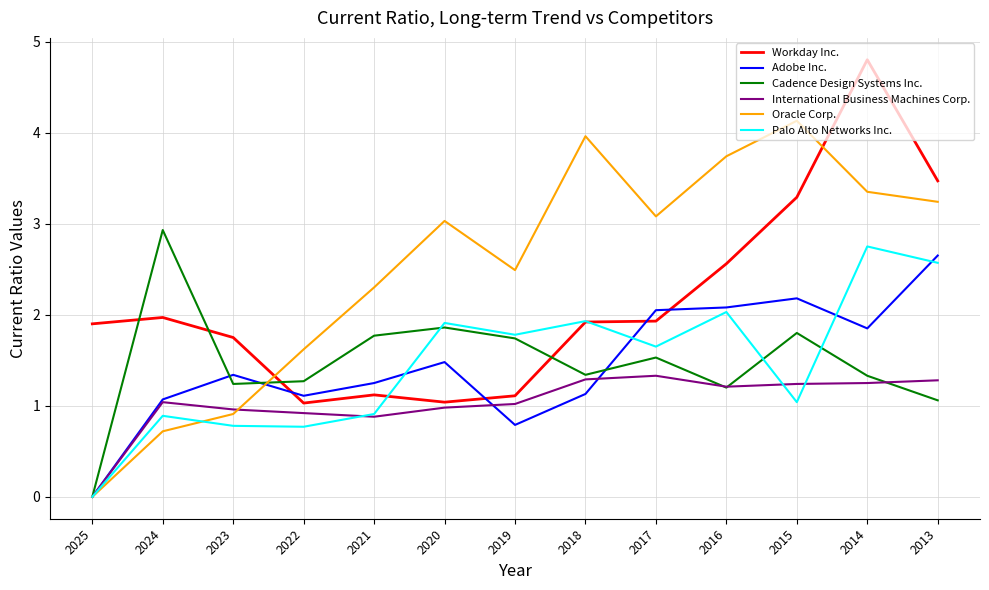

True or false: Cadence Design Systems Inc. has more than 1 points higher than both neighbors.

True